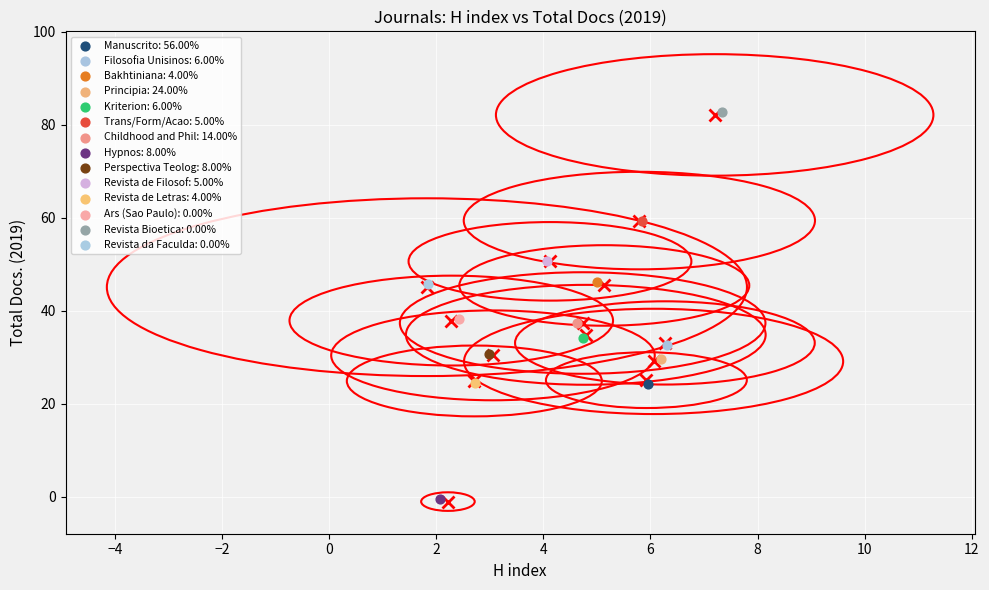

Which series reaches the minimum Y coordinate?

Hypnos: 8.00%